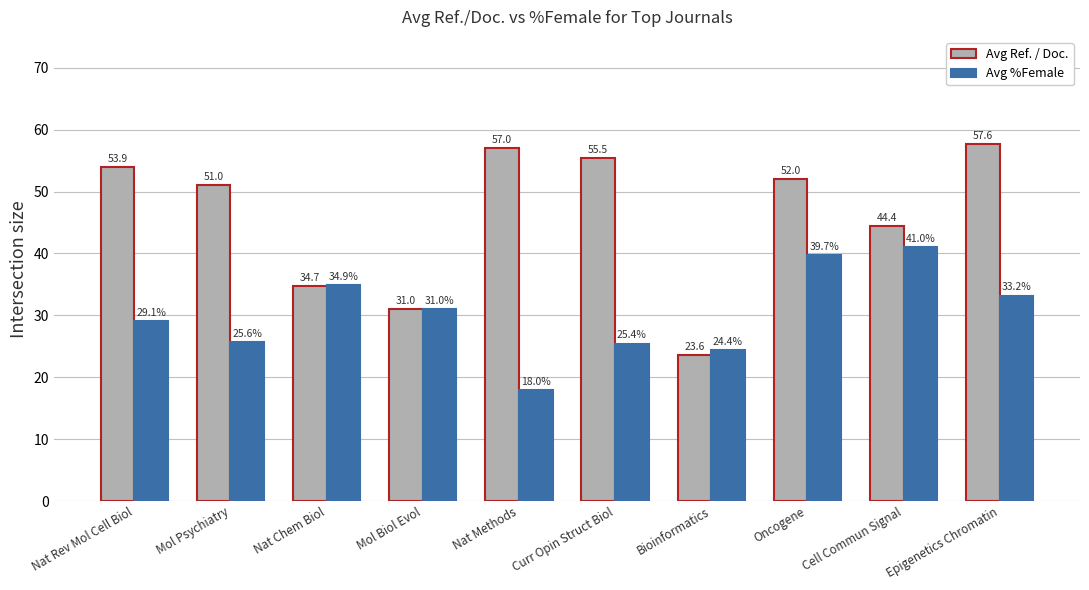

The Avg %Female series shows 16.0 at Curr Opin Struct Biol. True or false?

False